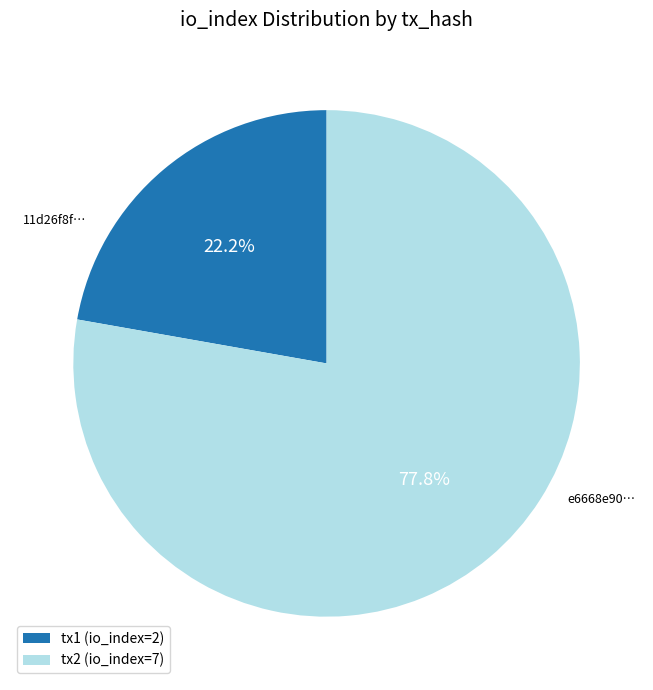

Which slice is the smallest?

tx1 (io_index=2)